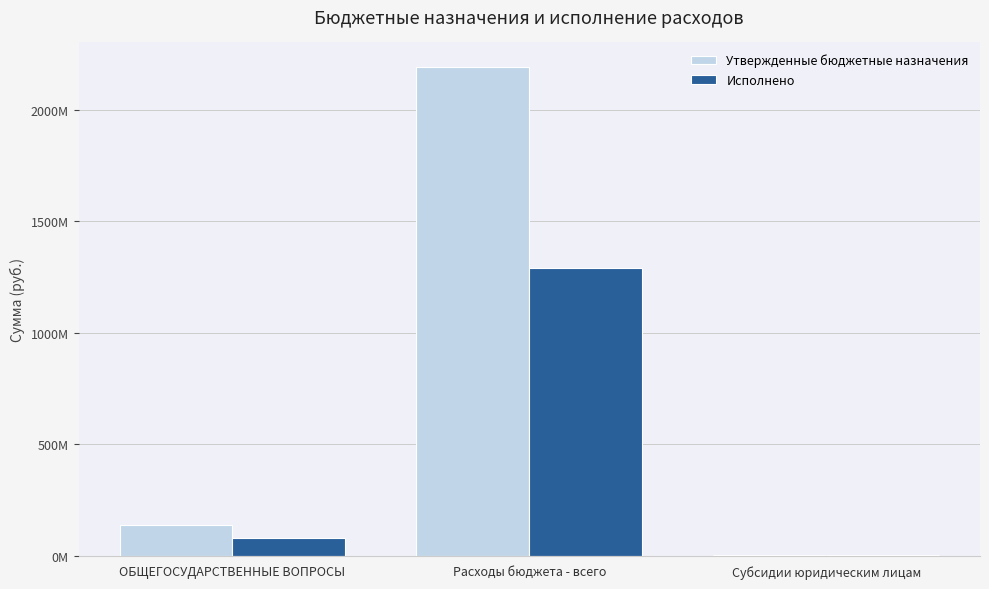

Does the chart contain stacked bars?

No